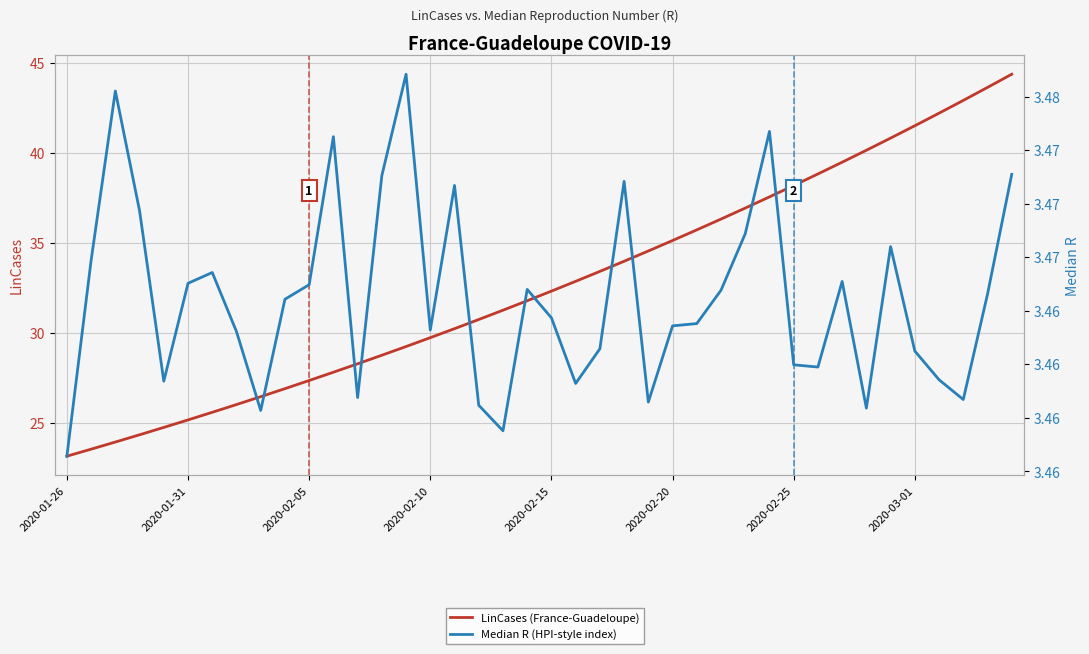

True or false: Median R (HPI-style index) and LinCases (France-Guadeloupe) intersect in this chart.

False